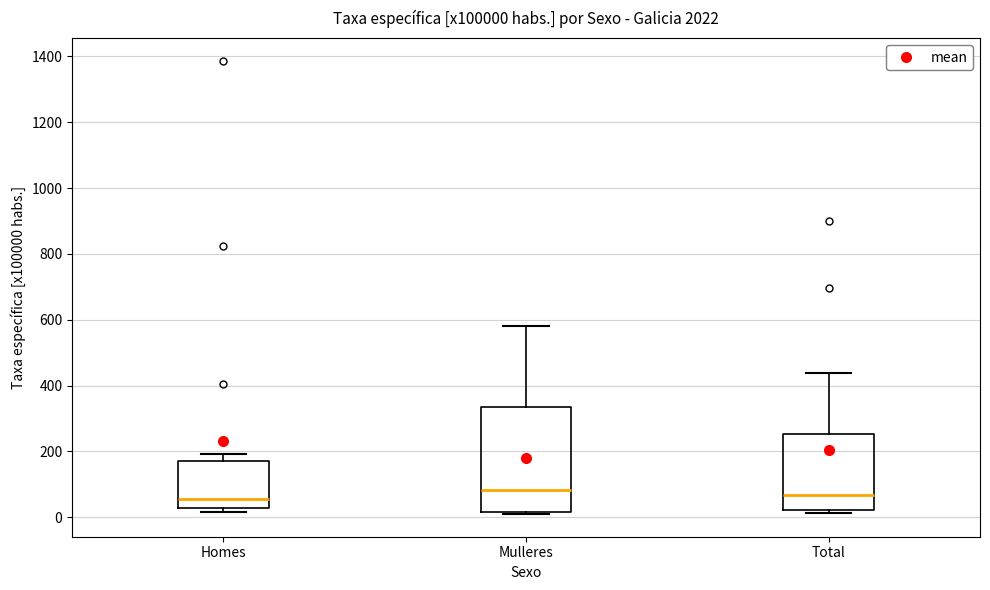

Comparing the boxes themselves (not the whiskers), which one is the tallest?

Mulleres